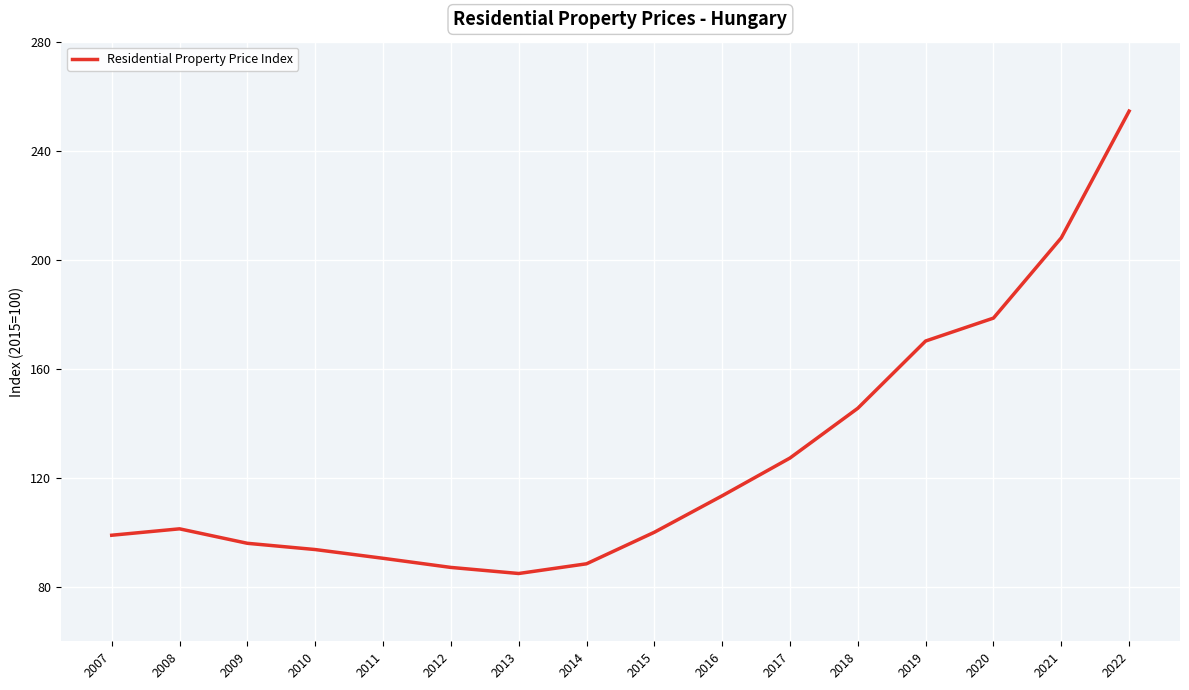

Reading left to right, what are all the values shown in this chart?

2007=98.9	2008=101.3	2009=96.0	2010=93.7	2011=90.5	2012=87.1	2013=84.9	2014=88.4	2015=100.0	2016=113.4	2017=127.2	2018=145.5	2019=170.2	2020=178.6	2021=208.0	2022=254.5